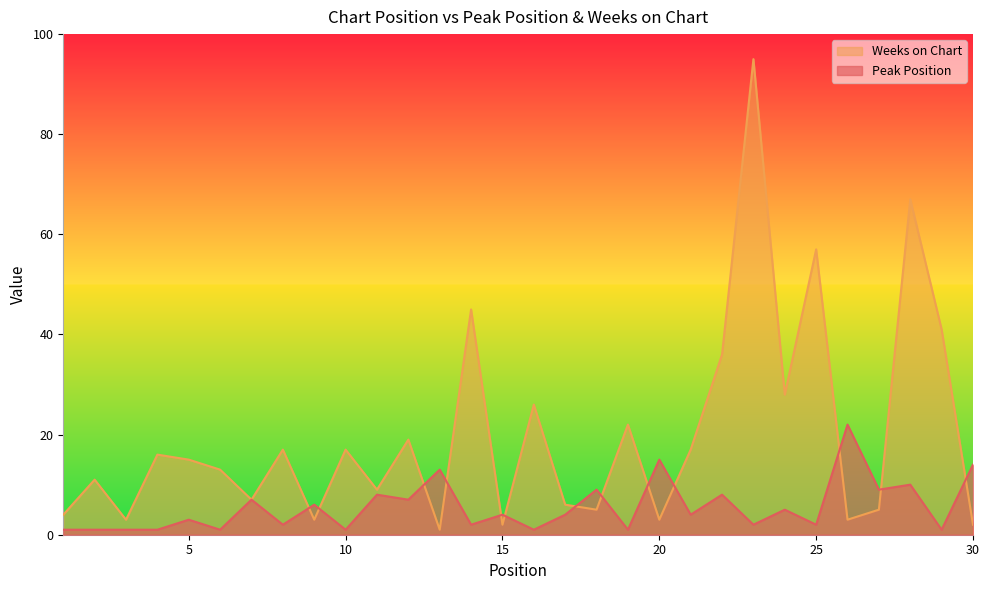

Reading right to left, transcribe all the data shown in this chart.

Peak Position: 14	1	10	9	22	2	5	2	8	4	15	1	9	4	1	4	2	13	7	8	1	6	2	7	1	3	1	1	1	1
Weeks on Chart: 2	41	67	5	3	57	28	95	36	17	3	22	5	6	26	2	45	1	19	9	17	3	17	7	13	15	16	3	11	4